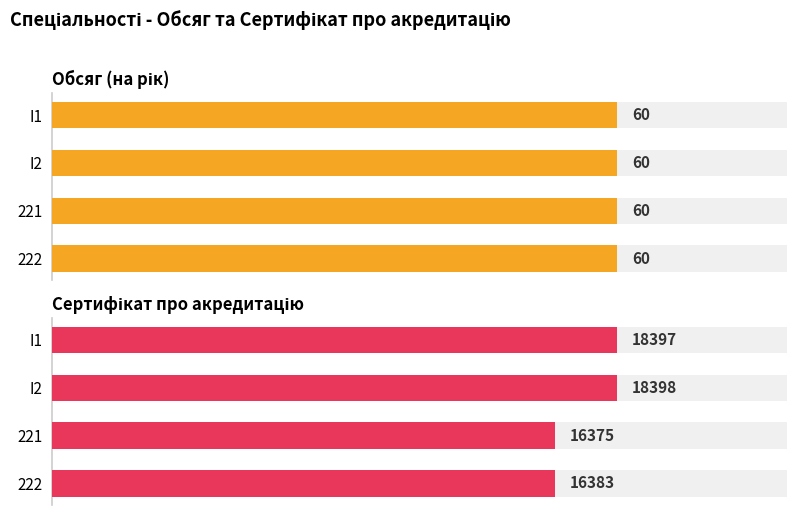

Is it true that Сертифікат про акредитацію equals 28314.0 at 10?

False